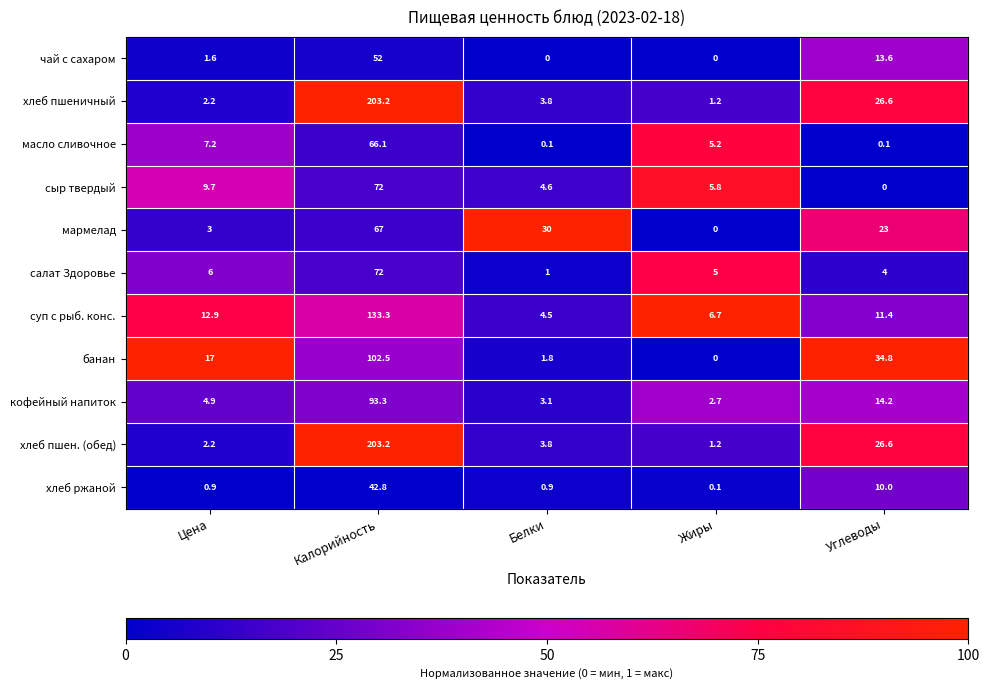

Where does the салат Здоровье series first go above 5?

Цена